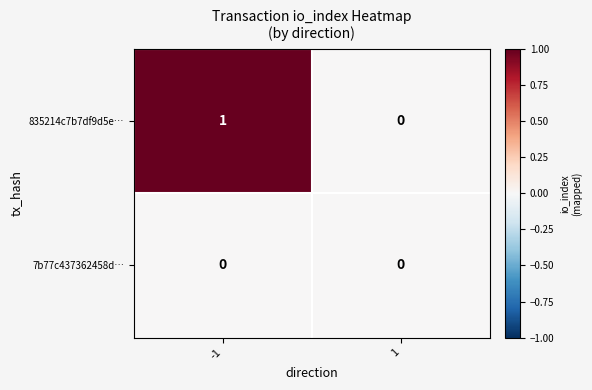

Rank the series at -1 from lowest to highest value.

7b77c437362458d…, 835214c7b7df9d5e…